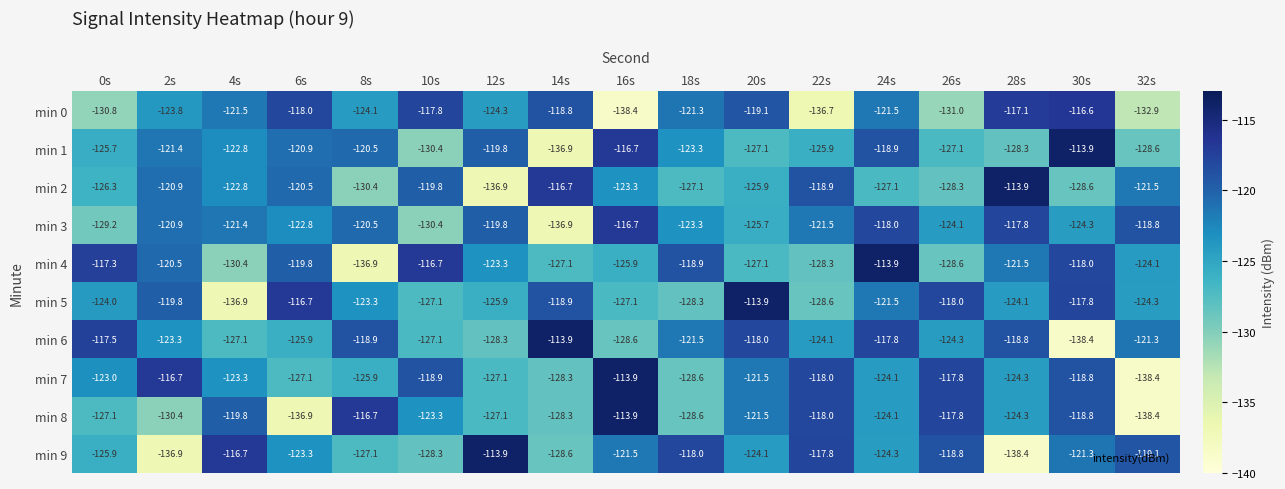

Between 4s and 32s, which series saw the biggest shift?

min 8